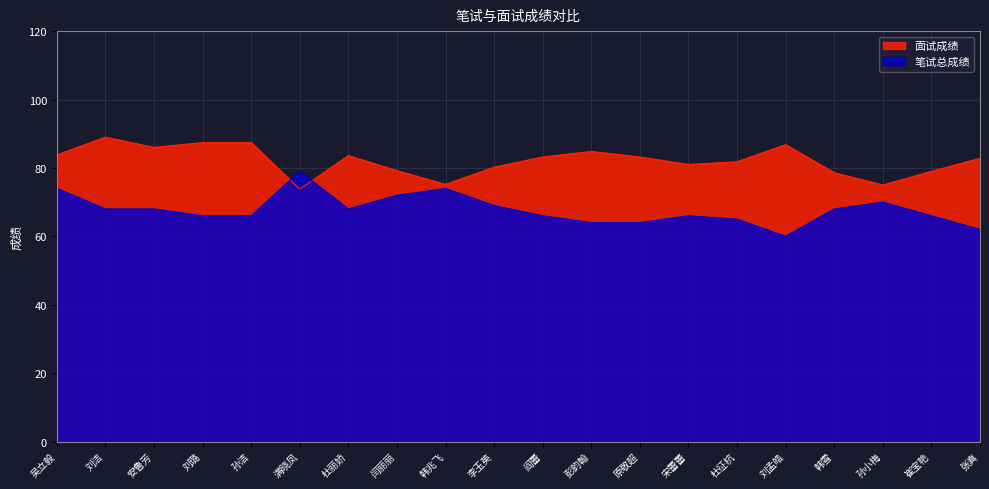

At which label does 面试成绩 reach its peak?

刘洁